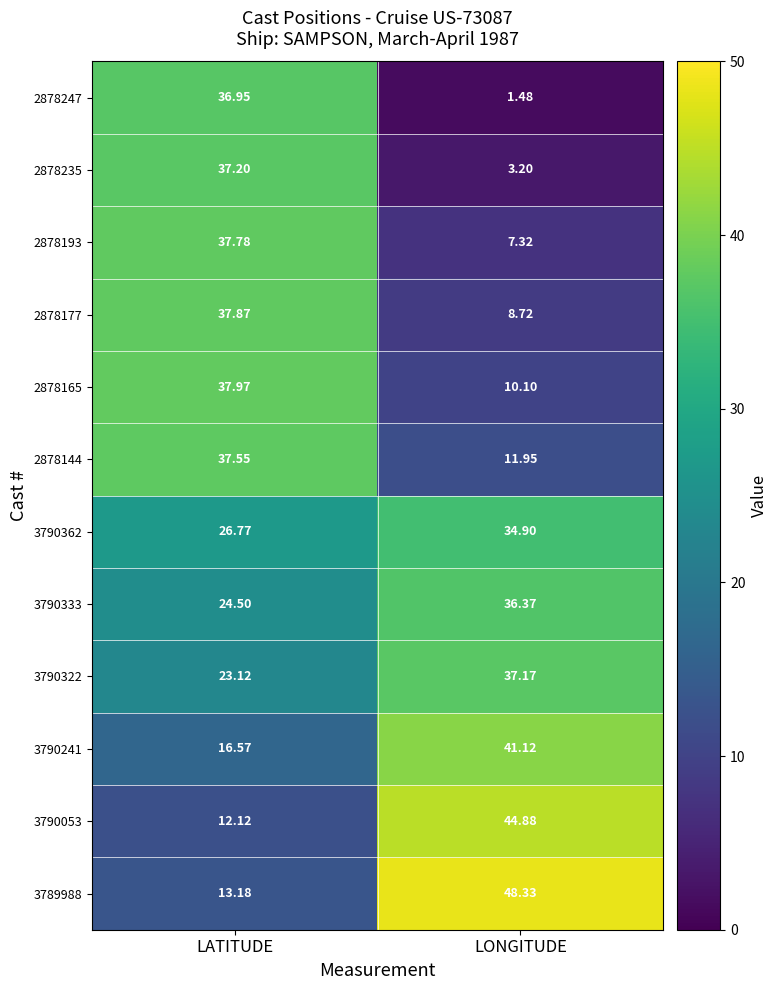

Which series has the widest spread of values?

2878247